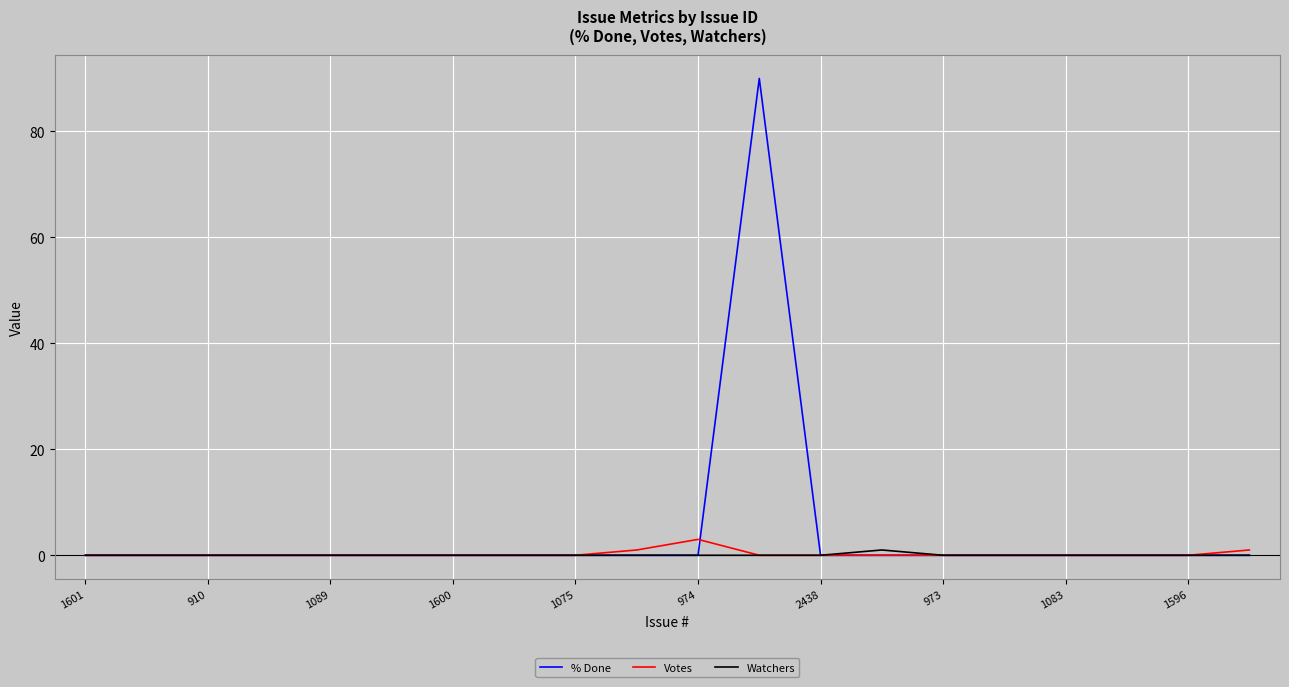

Which series has the largest range (max minus min)?

% Done